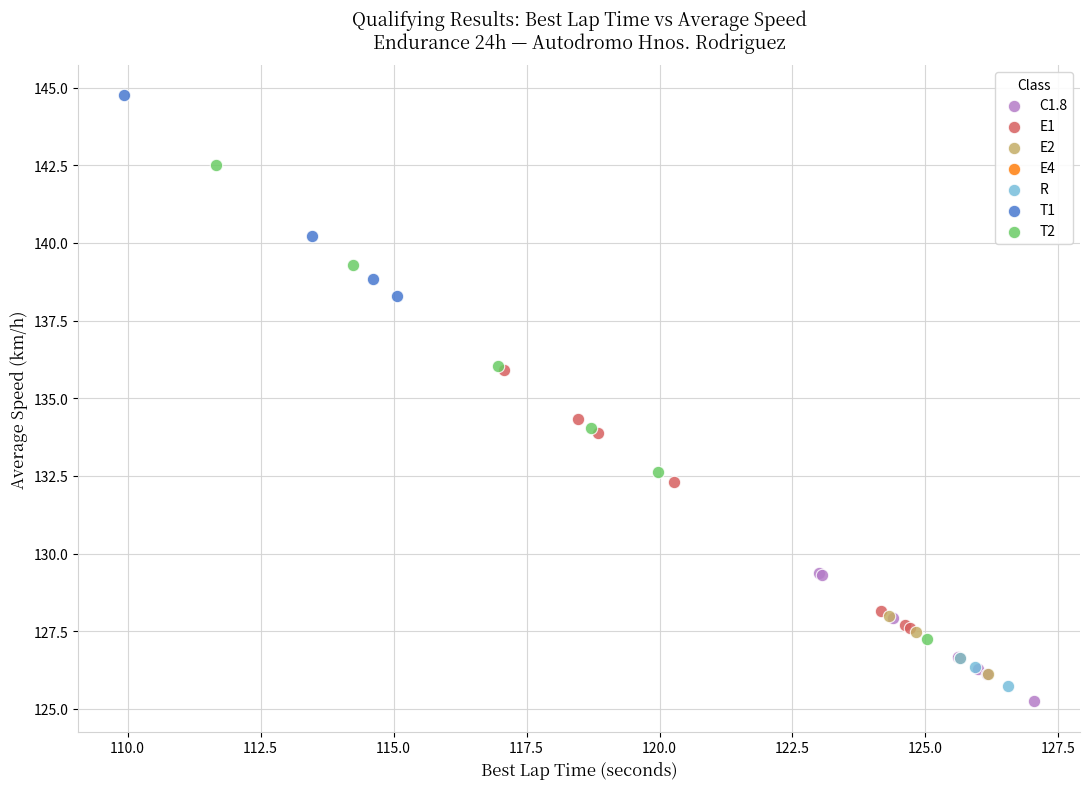

What are all the series names shown in the legend?

C1.8, E1, E2, E4, R, T1, T2